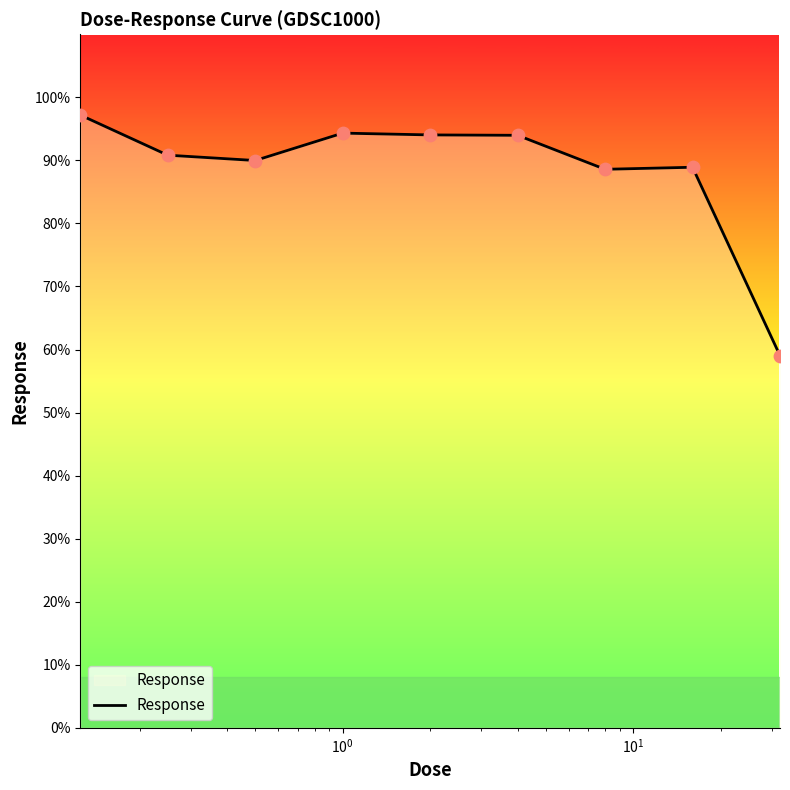

What is the smallest value displayed?

59.0